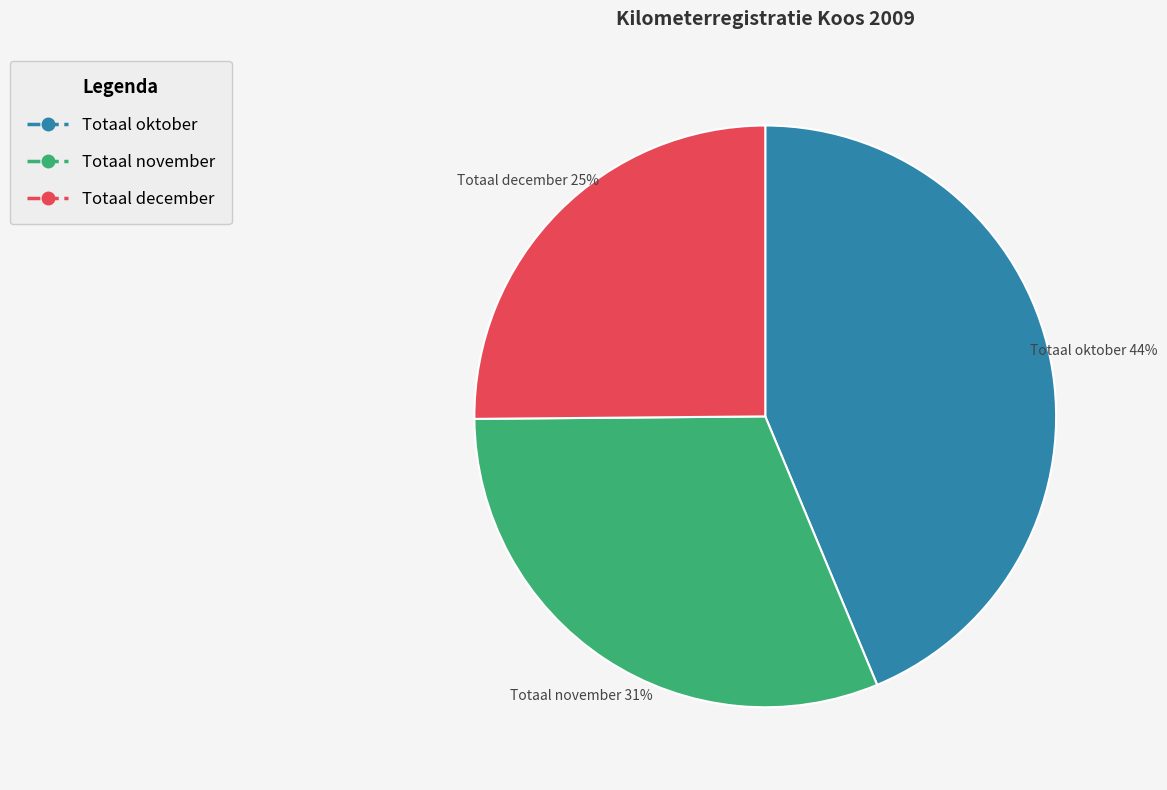

To the nearest percent, what portion does Totaal november represent?

31%